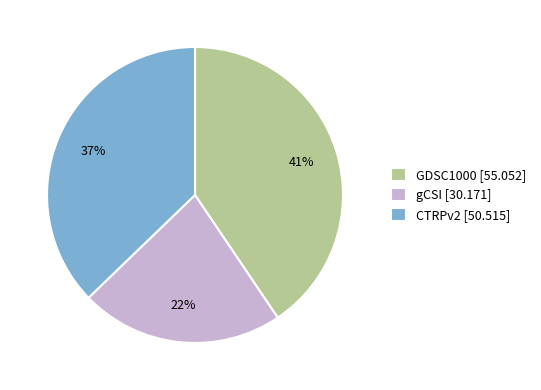

How many segments does this pie chart have?

3